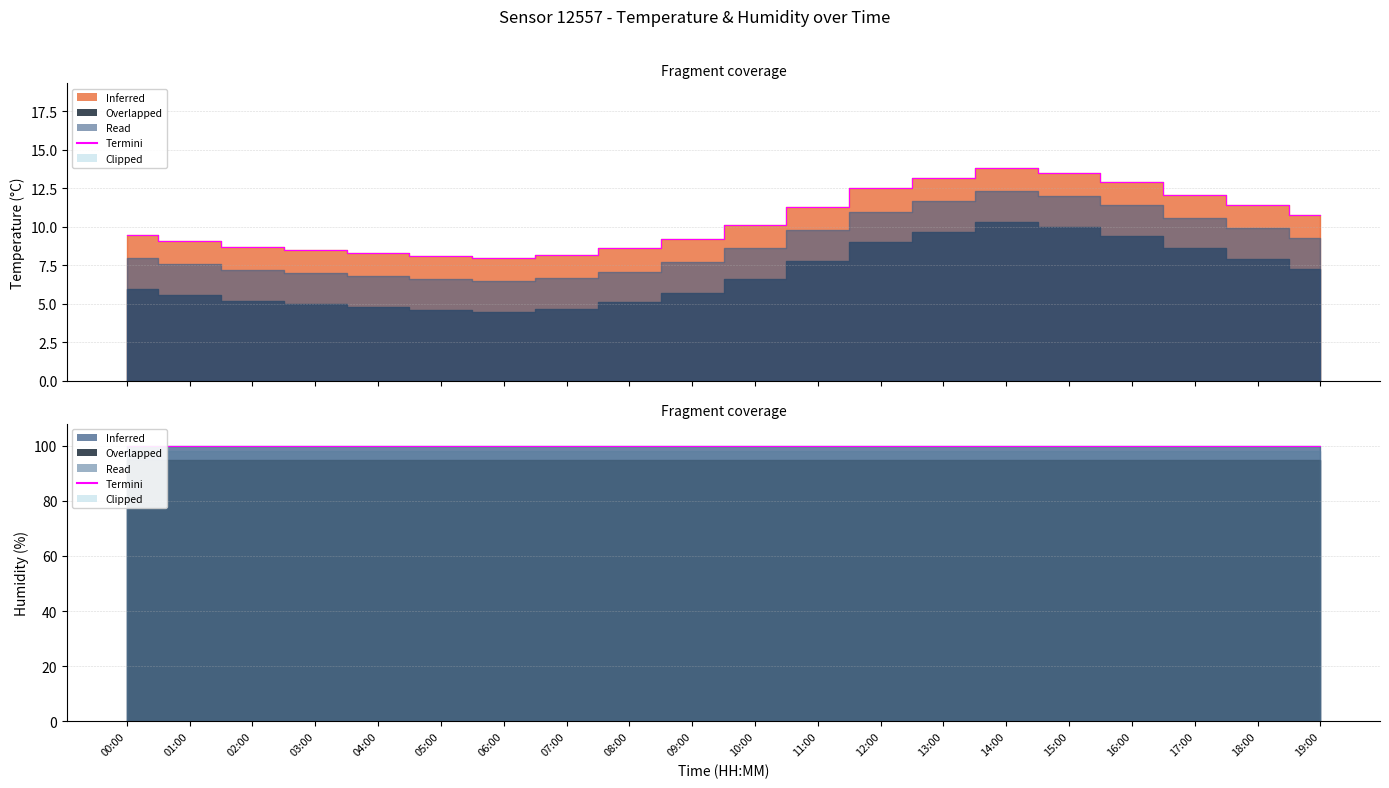

What is the difference between the values at 15:00 and 02:00?

4.8